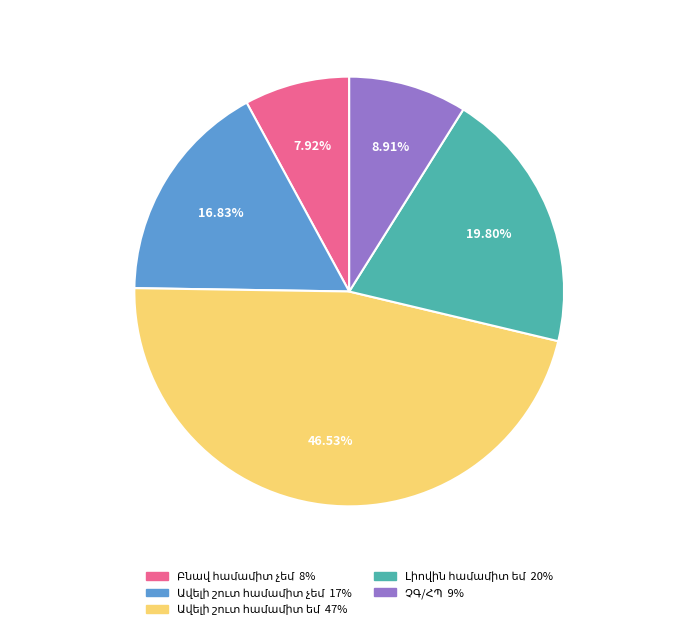

Which slice is the smallest?

Բնավ համամիտ չեմ